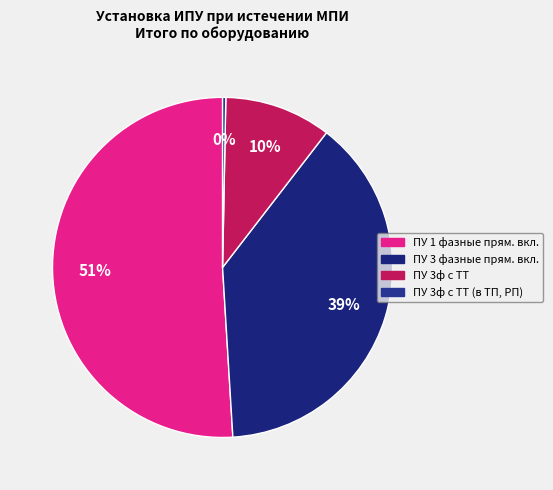

To the nearest percent, what is the difference between the largest and smallest slice percentages?

51%